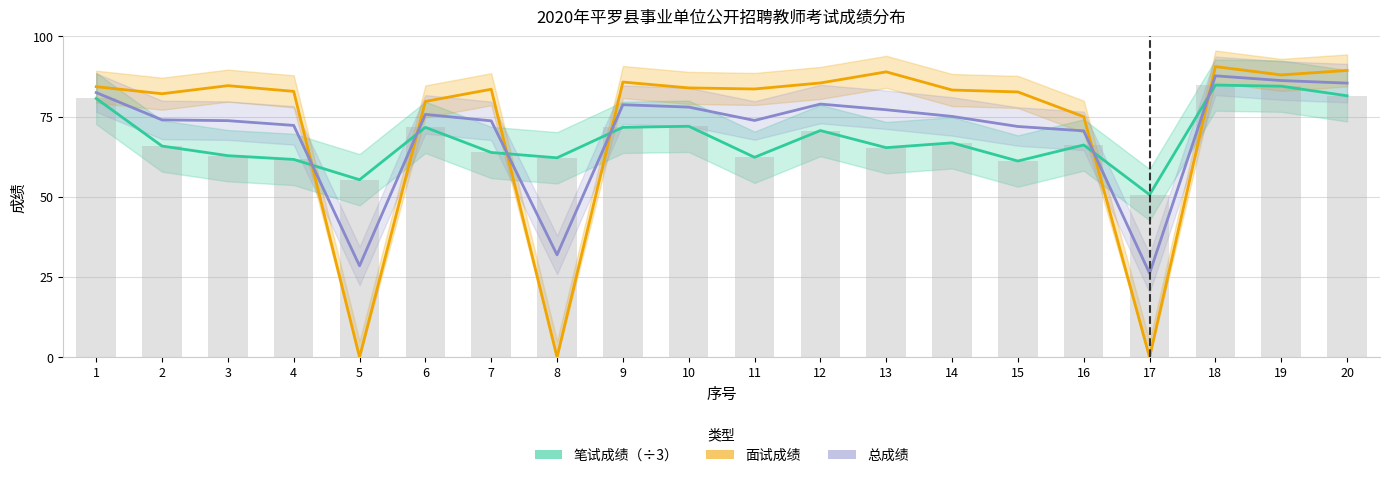

What is the average value of the 面试成绩 series?

71.7